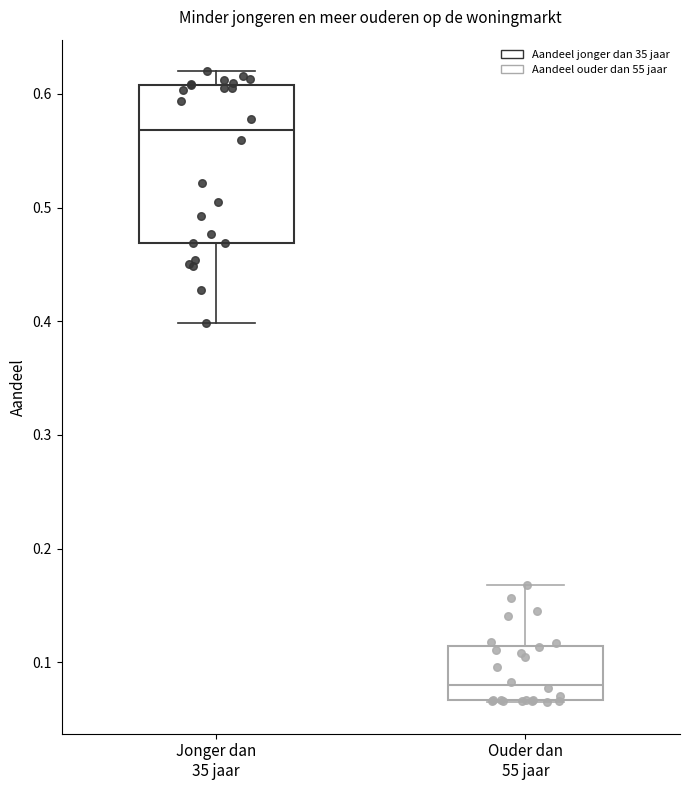

Where is the upper edge of the box for Jonger dan 35 jaar on the y-axis? The values are not printed on the chart, so give them approximately, as read against the axis.

0.61